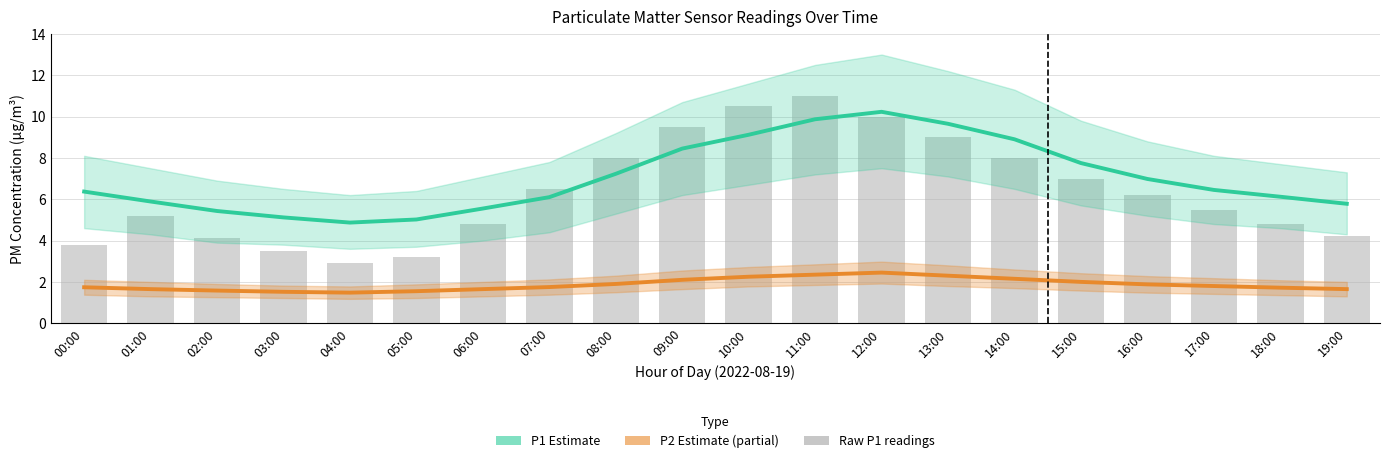

At which label does P1 Estimate reach its minimum?

04:00